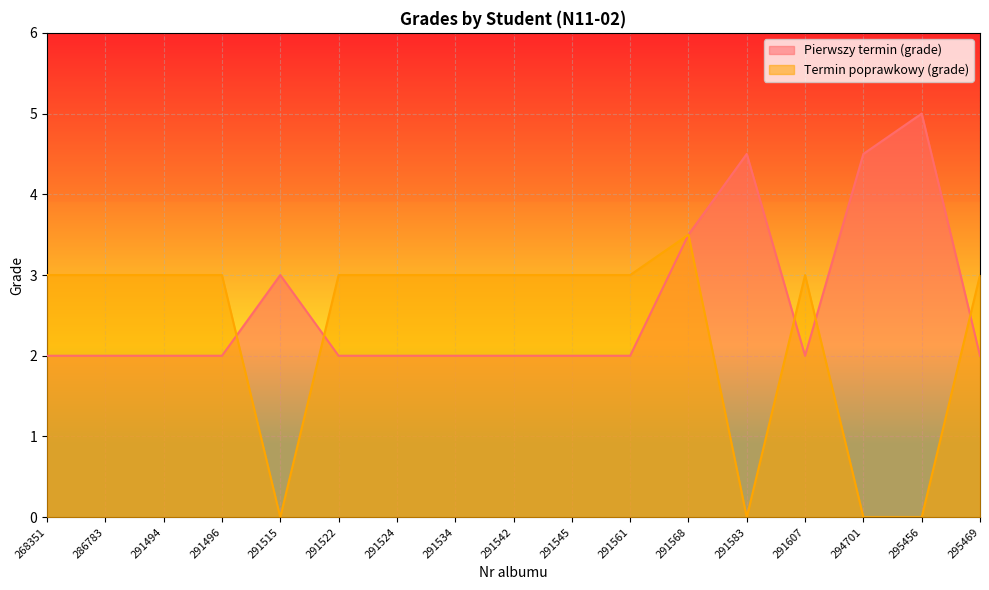

What is the sum of all Pierwszy termin (grade) values?

44.5